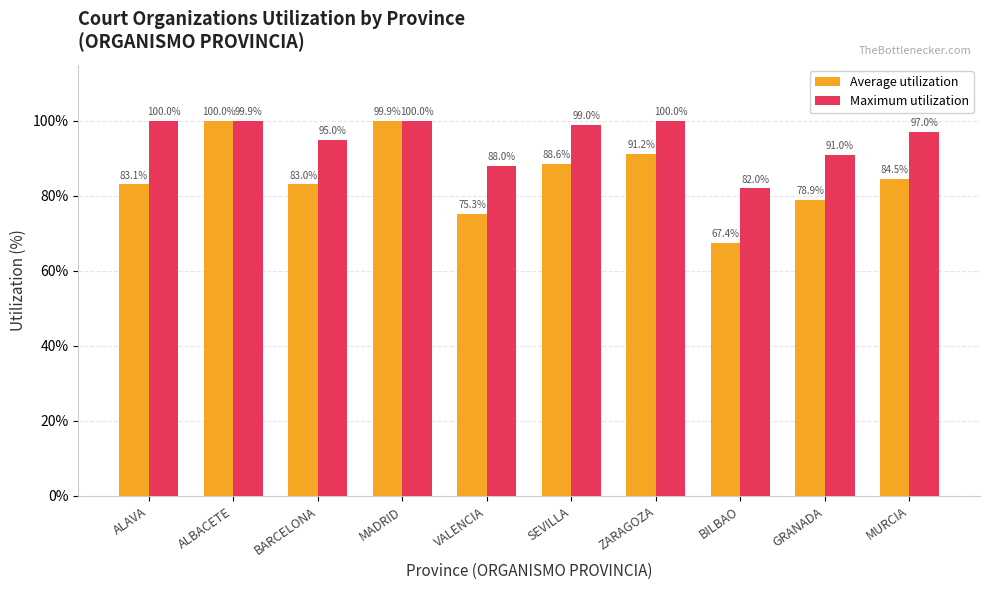

What is the value of the Average utilization bar at the 7th from the left?

91.2